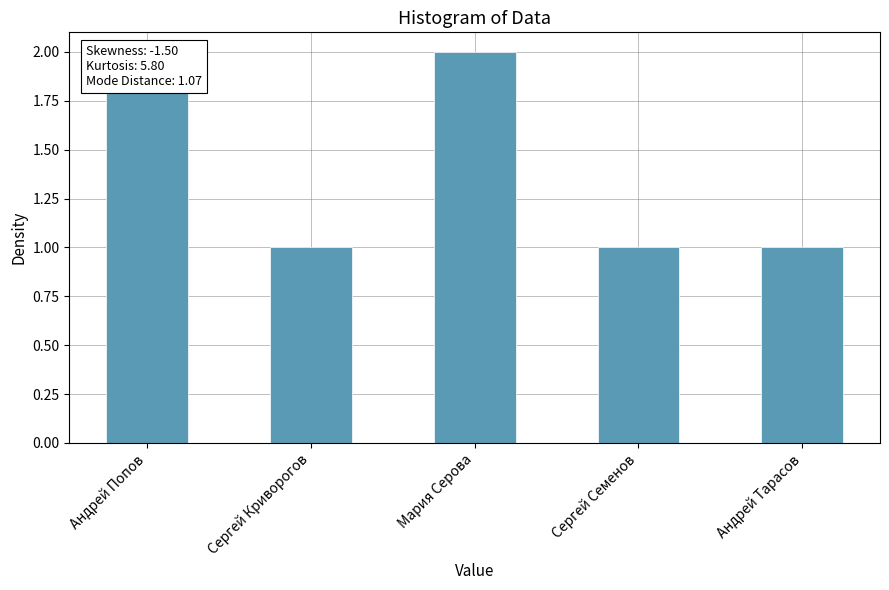

True or false: the data shows 2 at Андрей Попов.

True